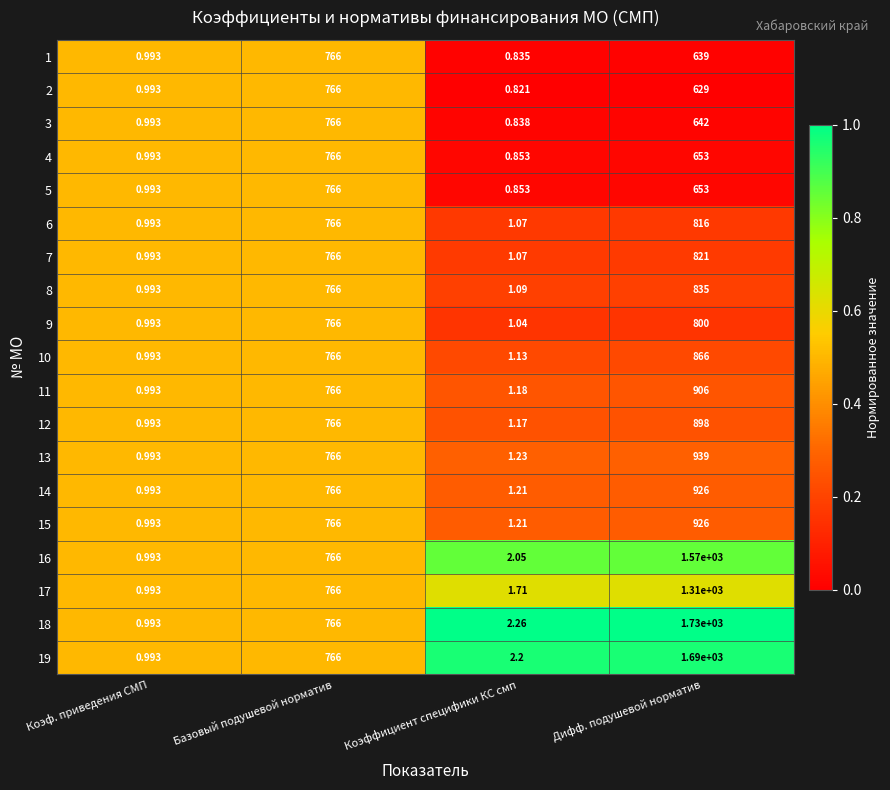

Which category has the lowest value in the 18 series?

Коэф. приведения СМП